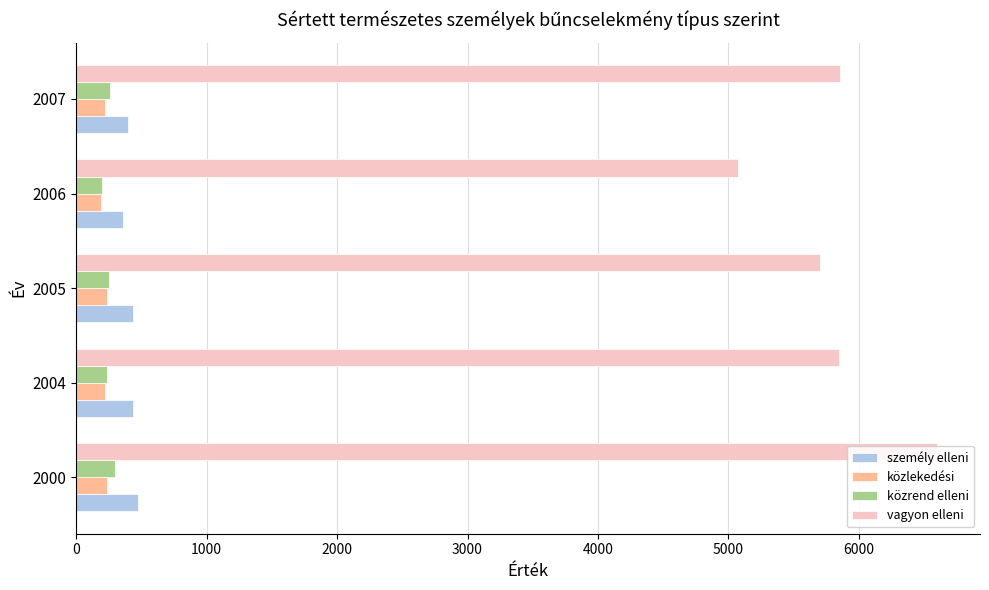

What is the average value of the közlekedési series?

220